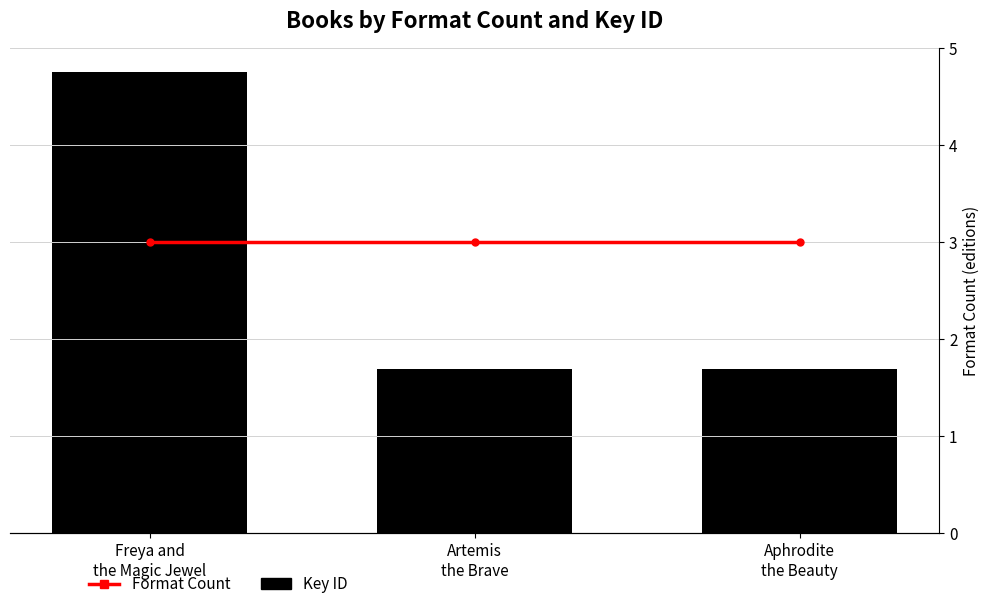

Does the chart contain any negative values?

No